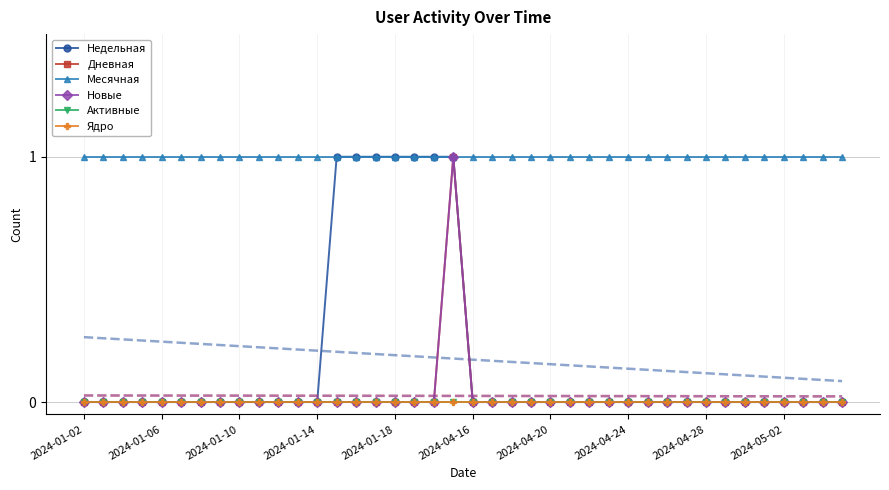

True or false: Дневная and Месячная cross at least once.

False